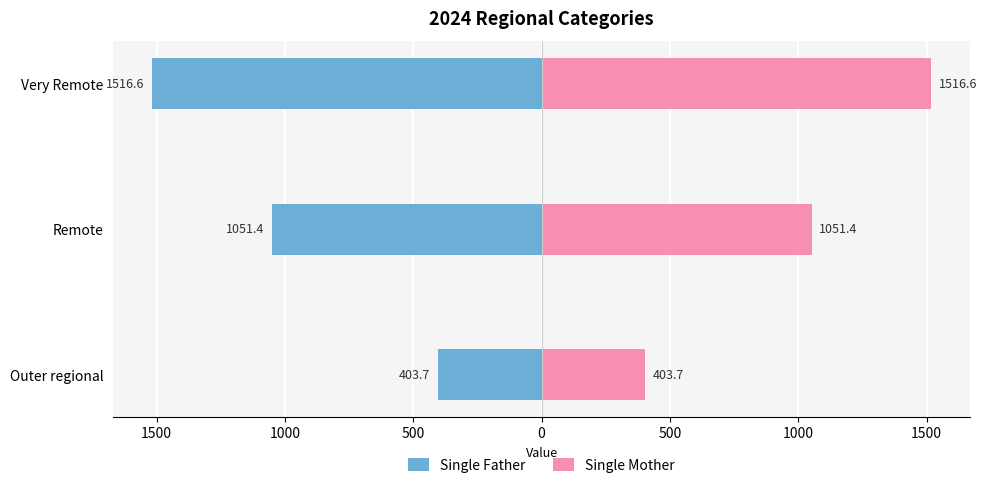

At Very Remote, list the series in order from largest to smallest.

Single Mother, Single Father